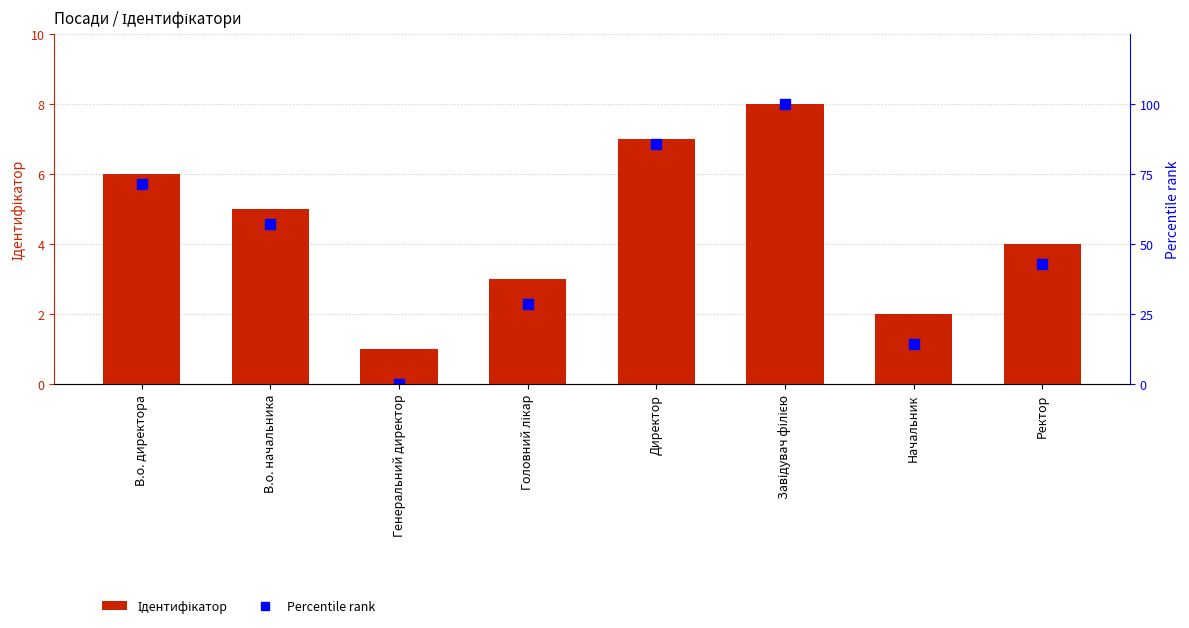

Reading right to left, what are all the values shown in this chart?

Ідентифікатор: 4.0	2.0	8.0	7.0	3.0	1.0	5.0	6.0
Percentile rank: 42.9	14.3	100.0	85.7	28.6	0.0	57.1	71.4